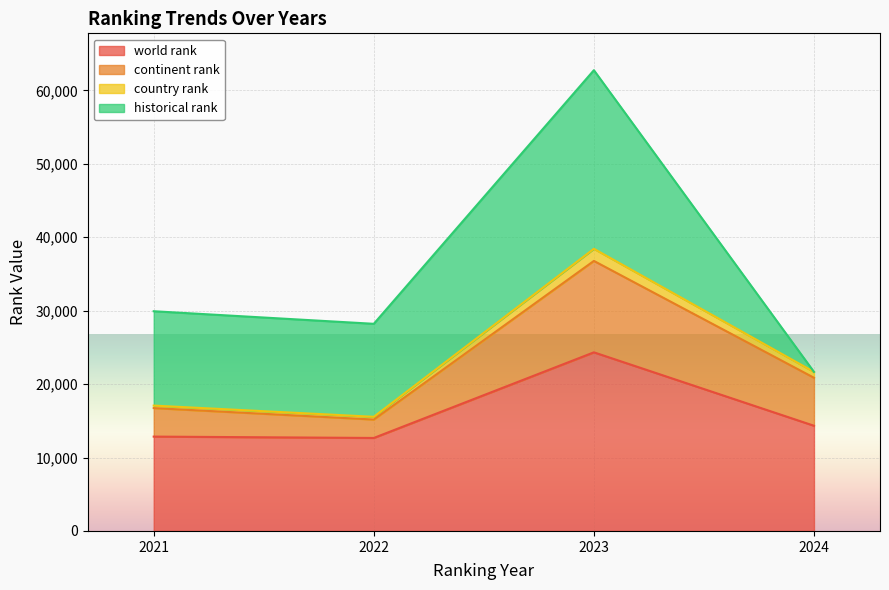

What value does the country rank series have at 2024?

798.0